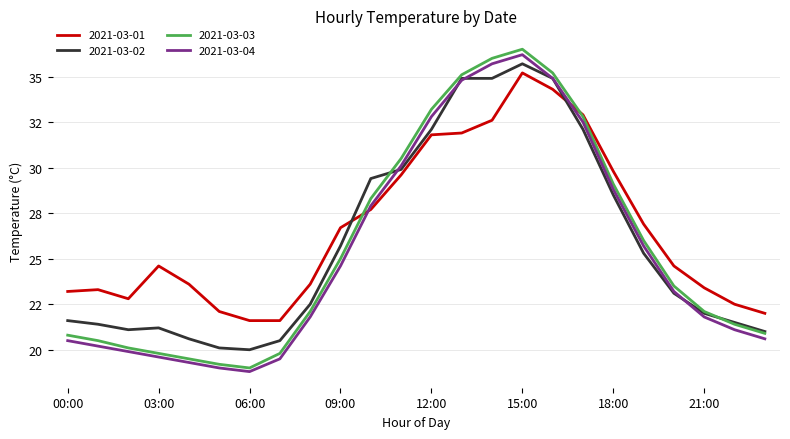

What are all the series names shown in the legend?

2021-03-01, 2021-03-02, 2021-03-03, 2021-03-04